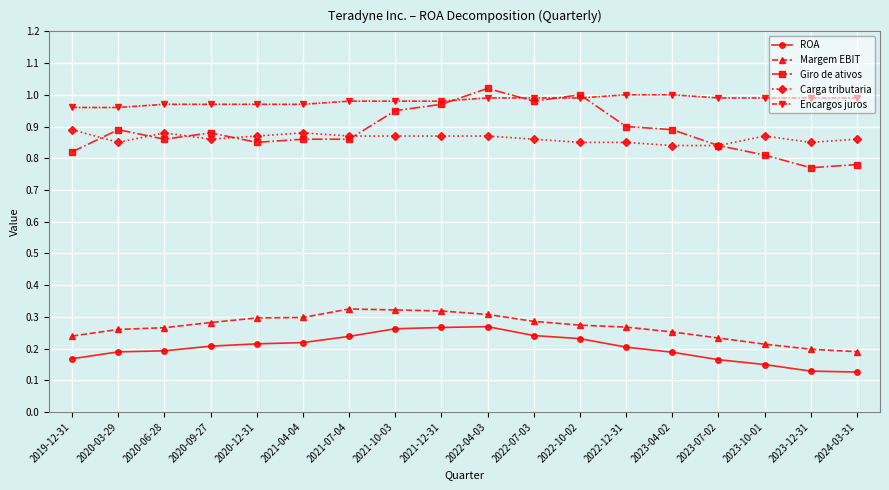

Which series has the largest total across all categories?

Encargos juros